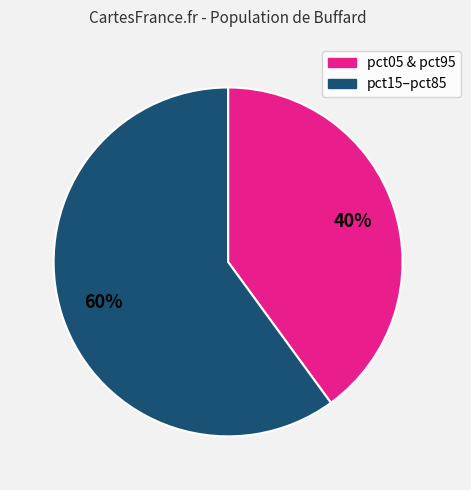

To the nearest percent, what is the average slice percentage?

50%